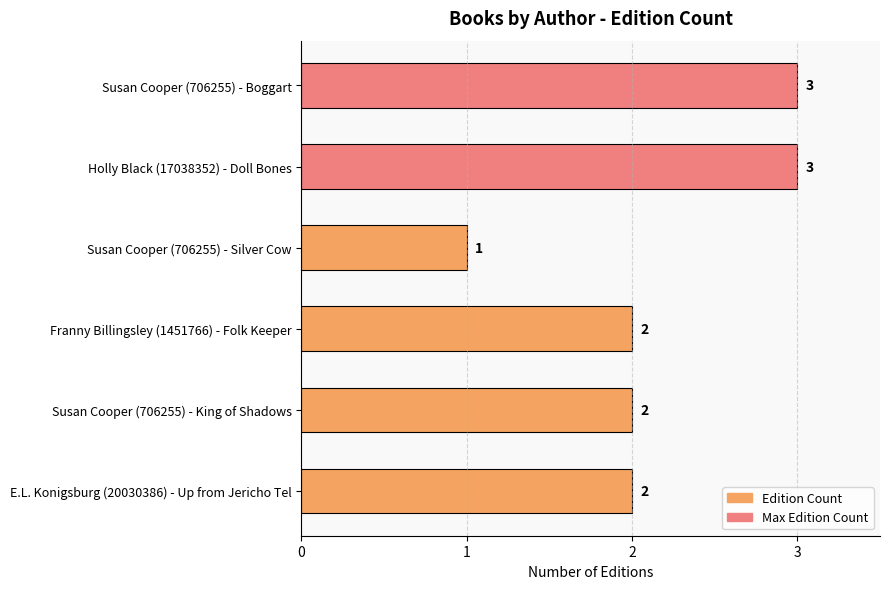

What is the sum of all values?

13